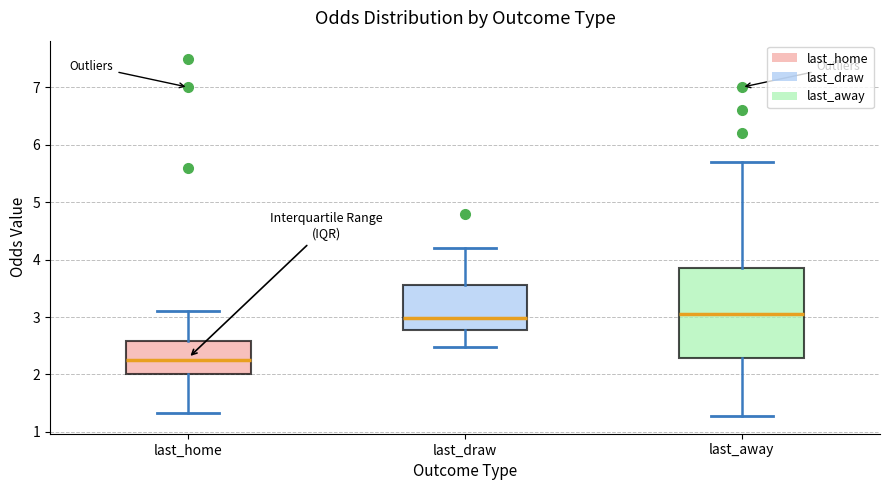

Reading left to right, transcribe this box plot: for each box, give where its median line is, the range the box spans, and where its two whiskers end, as read against the y-axis. The values are not printed on the chart, so give them approximately, as read against the axis.

last_home: median 2.3, box 2.0 to 2.6, whiskers 1.3 to 3.1
last_draw: median 3.0, box 2.8 to 3.6, whiskers 2.5 to 4.2
last_away: median 3.1, box 2.3 to 3.9, whiskers 1.3 to 5.7